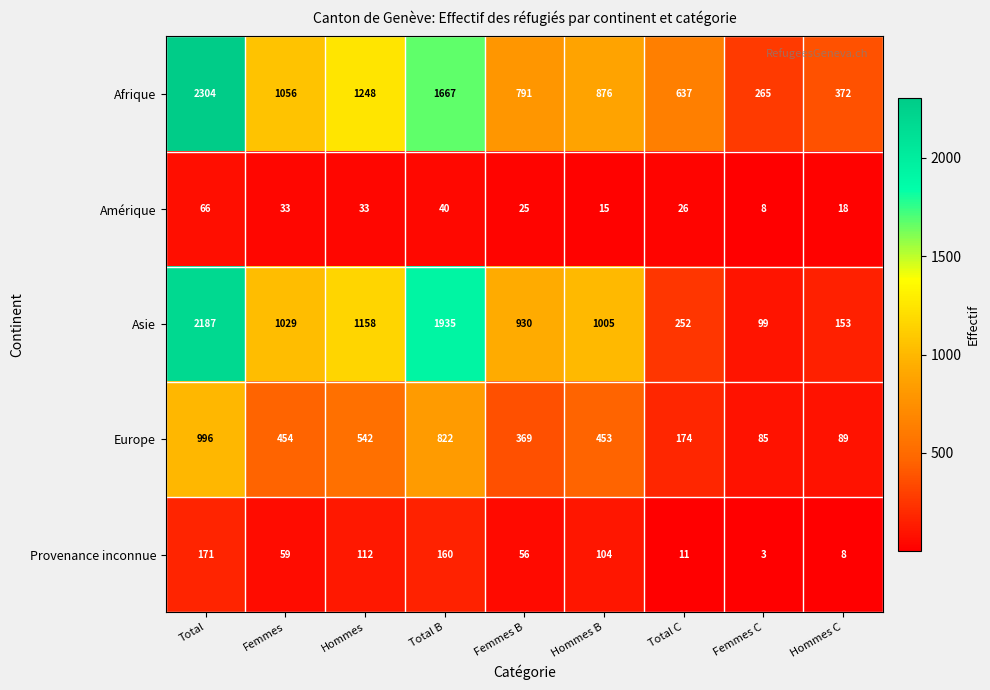

Which category has the highest value across all series?

Total